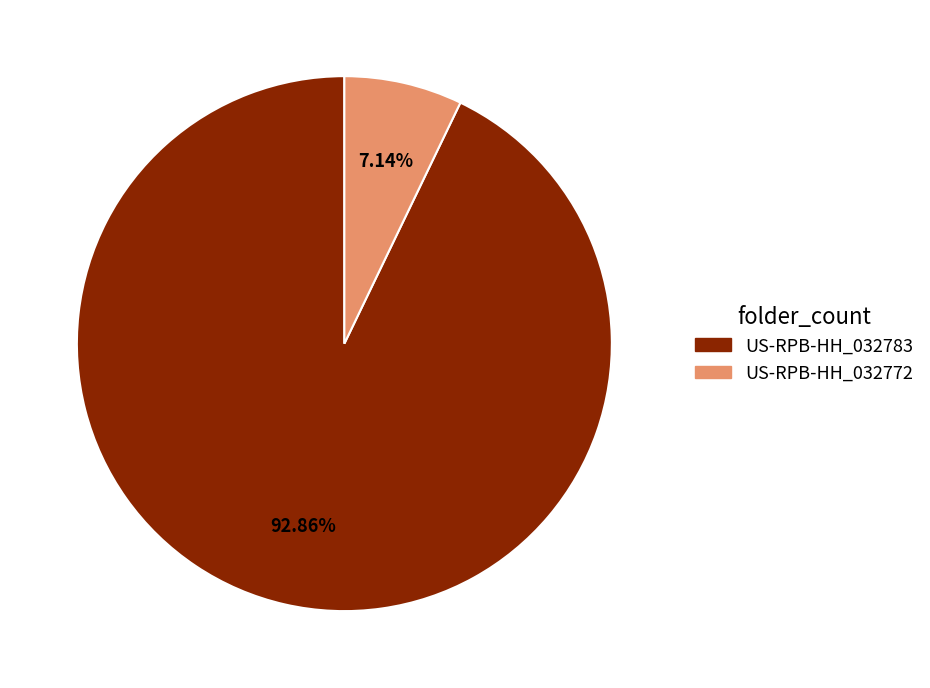

To the nearest percent, what is the difference between the largest and smallest slice percentages?

86%